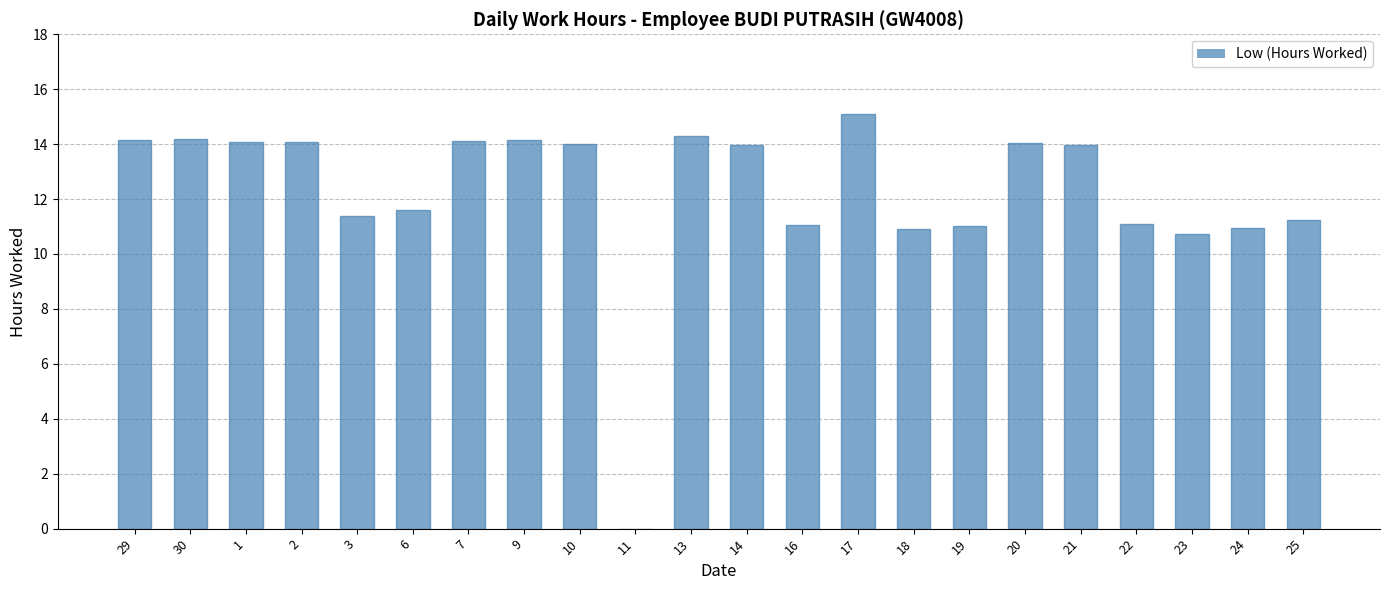

What is the maximum value shown in the chart?

15.1